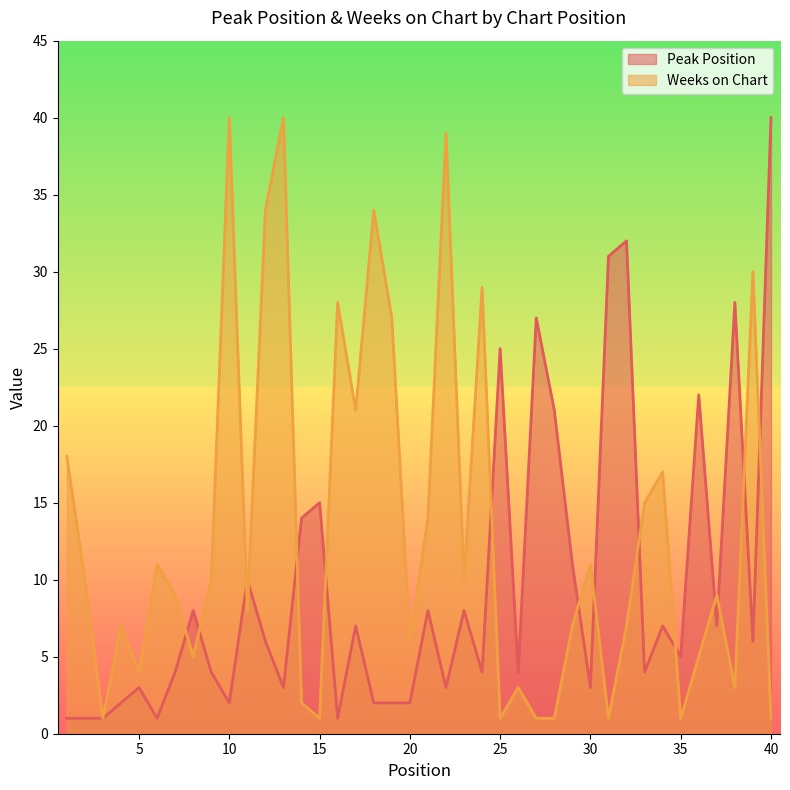

Reading right to left, list all the values displayed in this chart.

Peak Position: 40	6	28	7	22	5	7	4	32	31	3	11	21	27	4	25	4	8	3	8	2	2	2	7	1	15	14	3	6	10	2	4	8	4	1	3	2	1	1	1
Weeks on Chart: 1	30	3	9	5	1	17	15	7	1	11	7	1	1	3	1	29	10	39	14	6	27	34	21	28	1	2	40	34	8	40	10	5	9	11	4	7	1	10	18